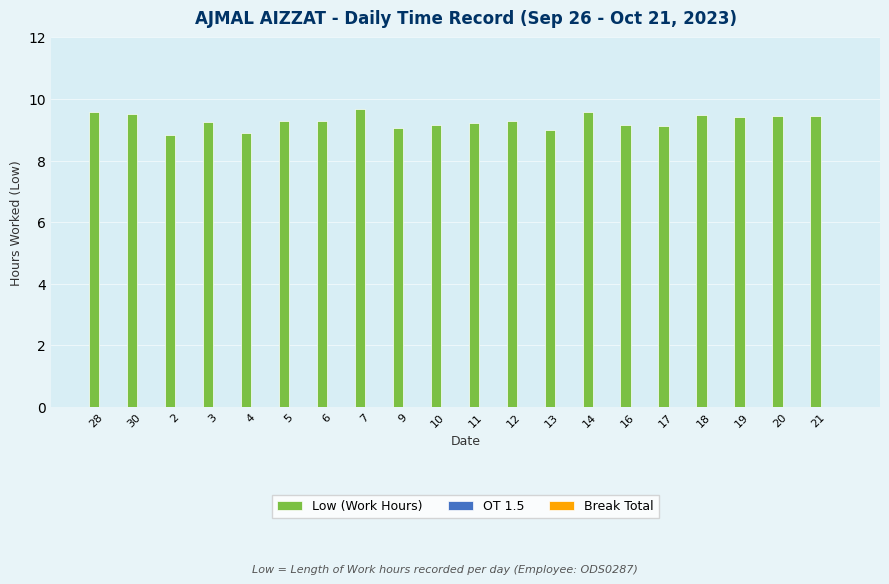

How many data points does each series have?

20